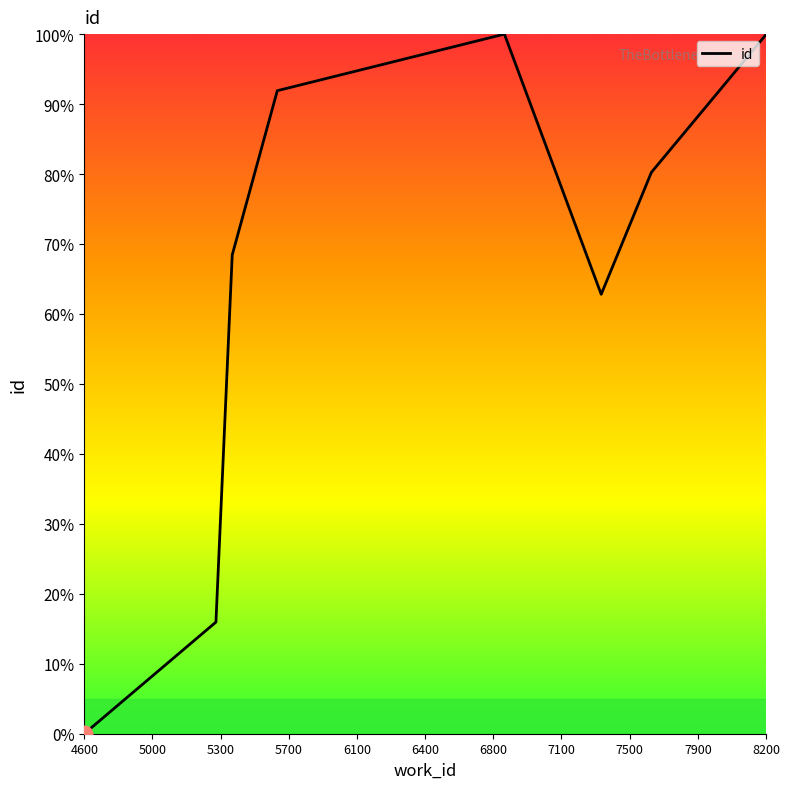

What is the difference between the maximum and minimum values?

100.0